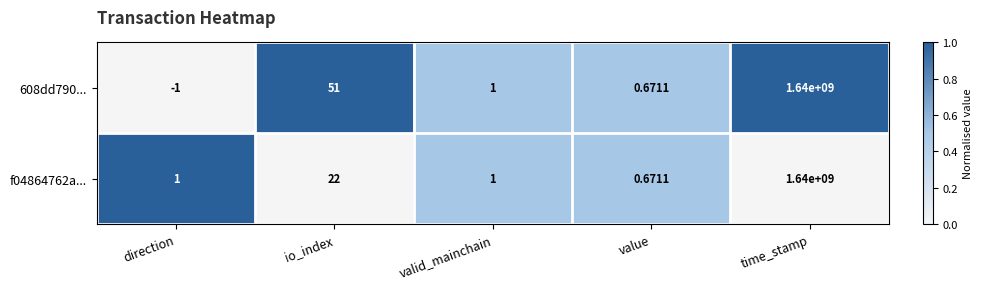

Which category has the highest value in the 608dd790... series?

time_stamp